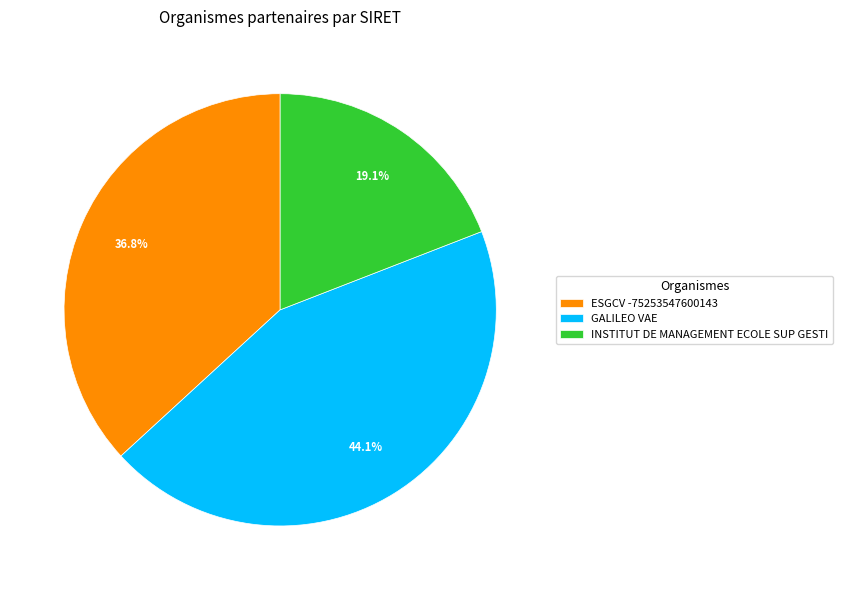

What percentage is the GALILEO VAE slice, to the nearest percent?

44%